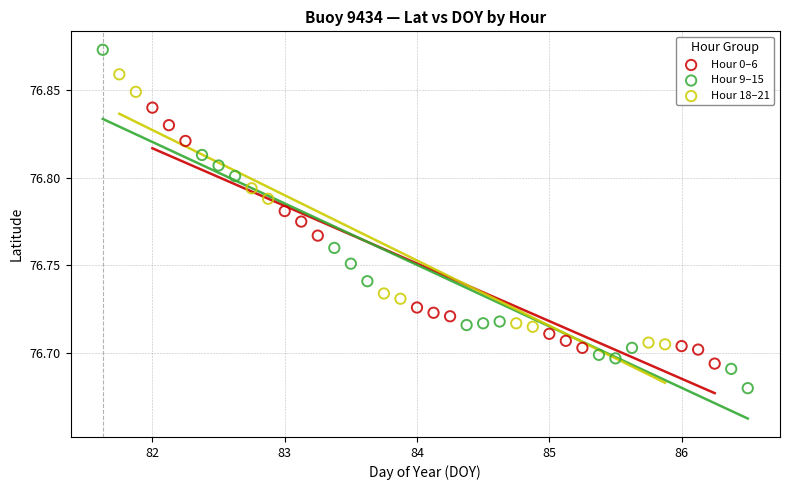

Which series contains the highest Y value?

Hour 9–15